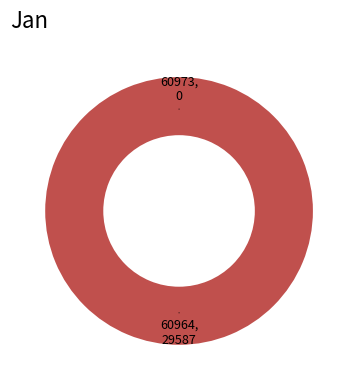

Is it true that 60964 is 90% of the pie?

False